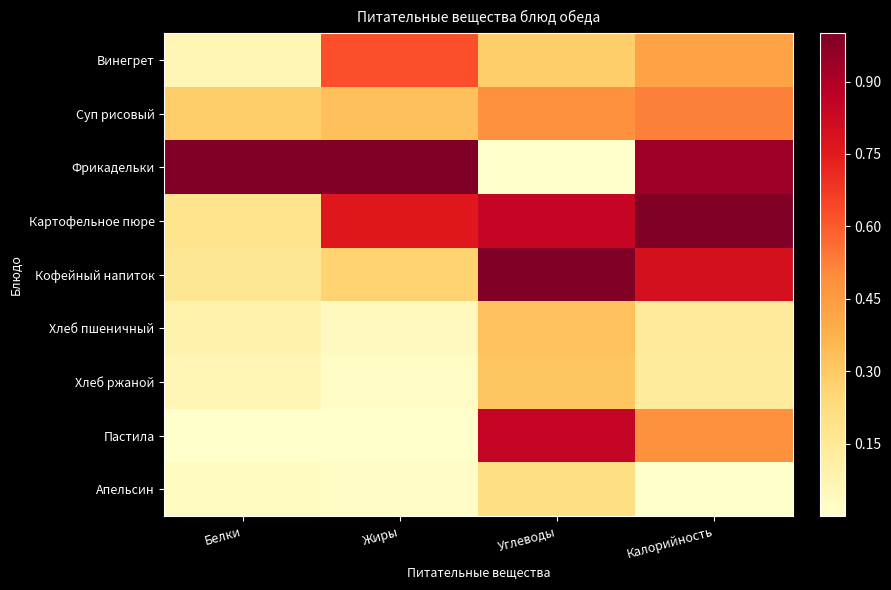

What is the greatest value displayed?

1.0